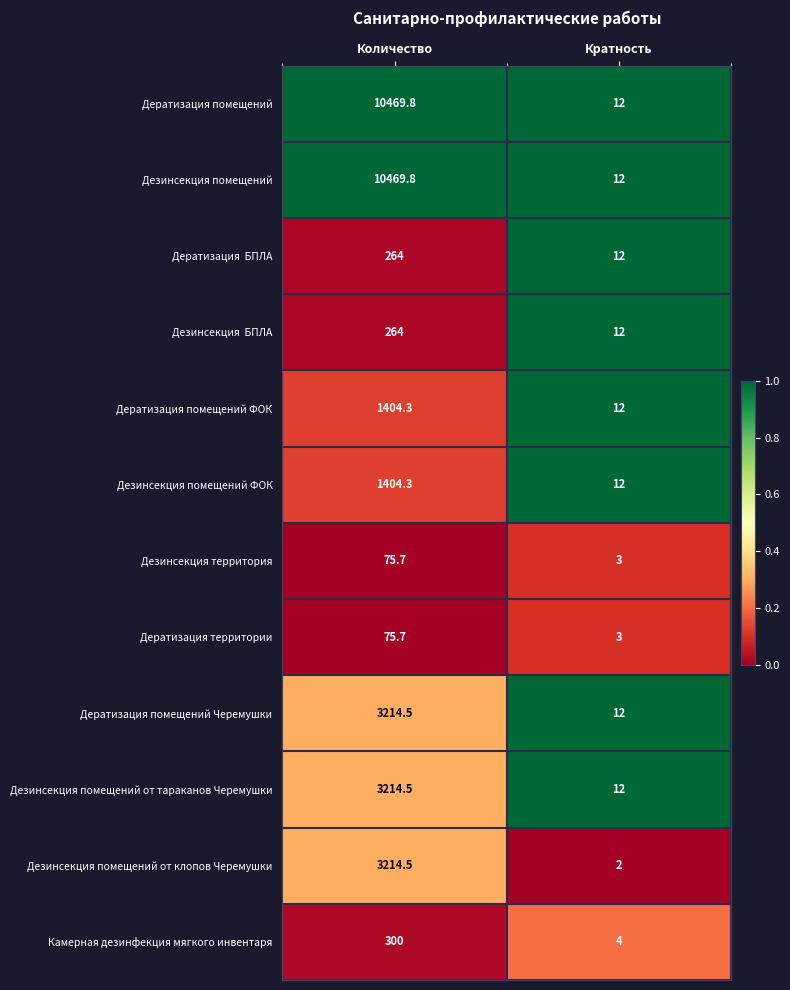

Where is Дезинсекция помещений от клопов Черемушки nearest to the value 1608?

Кратность